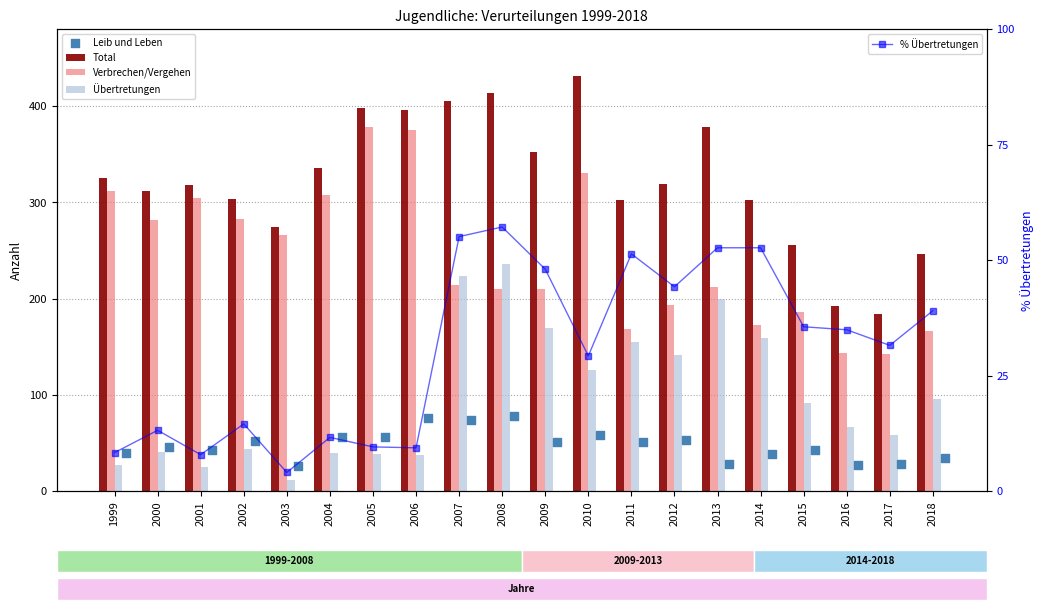

Which series reaches the minimum Y coordinate?

% Übertretungen